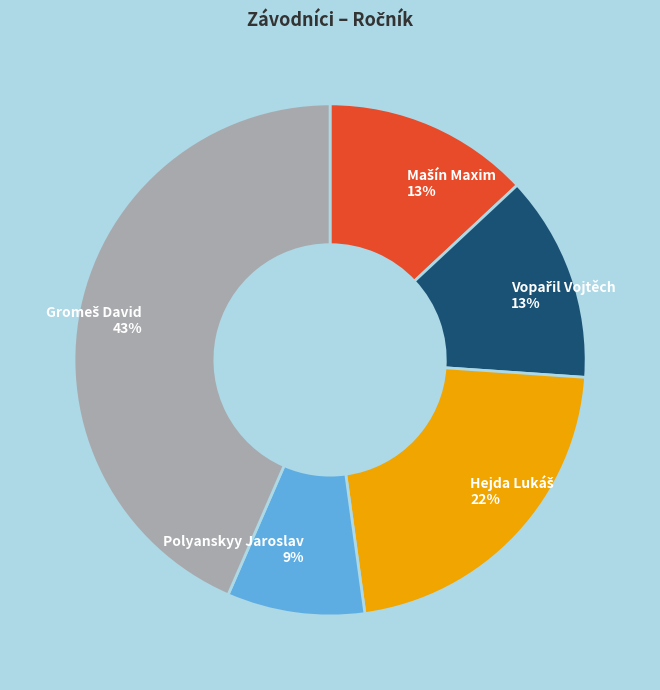

Count the number of slices in the pie.

5